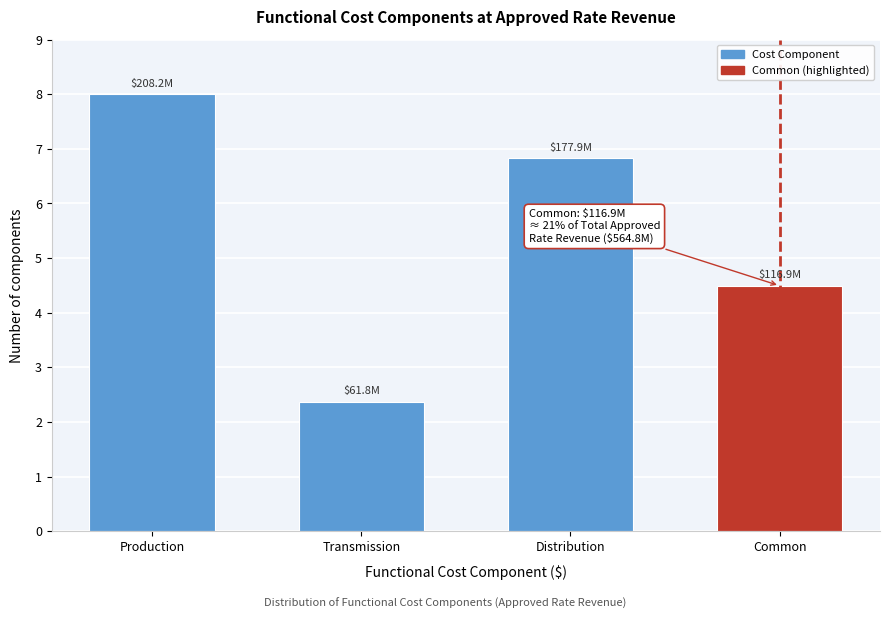

Reading left to right, extract all data points from this chart.

Production=8.0	Transmission=2.4	Distribution=6.8	Common=4.5